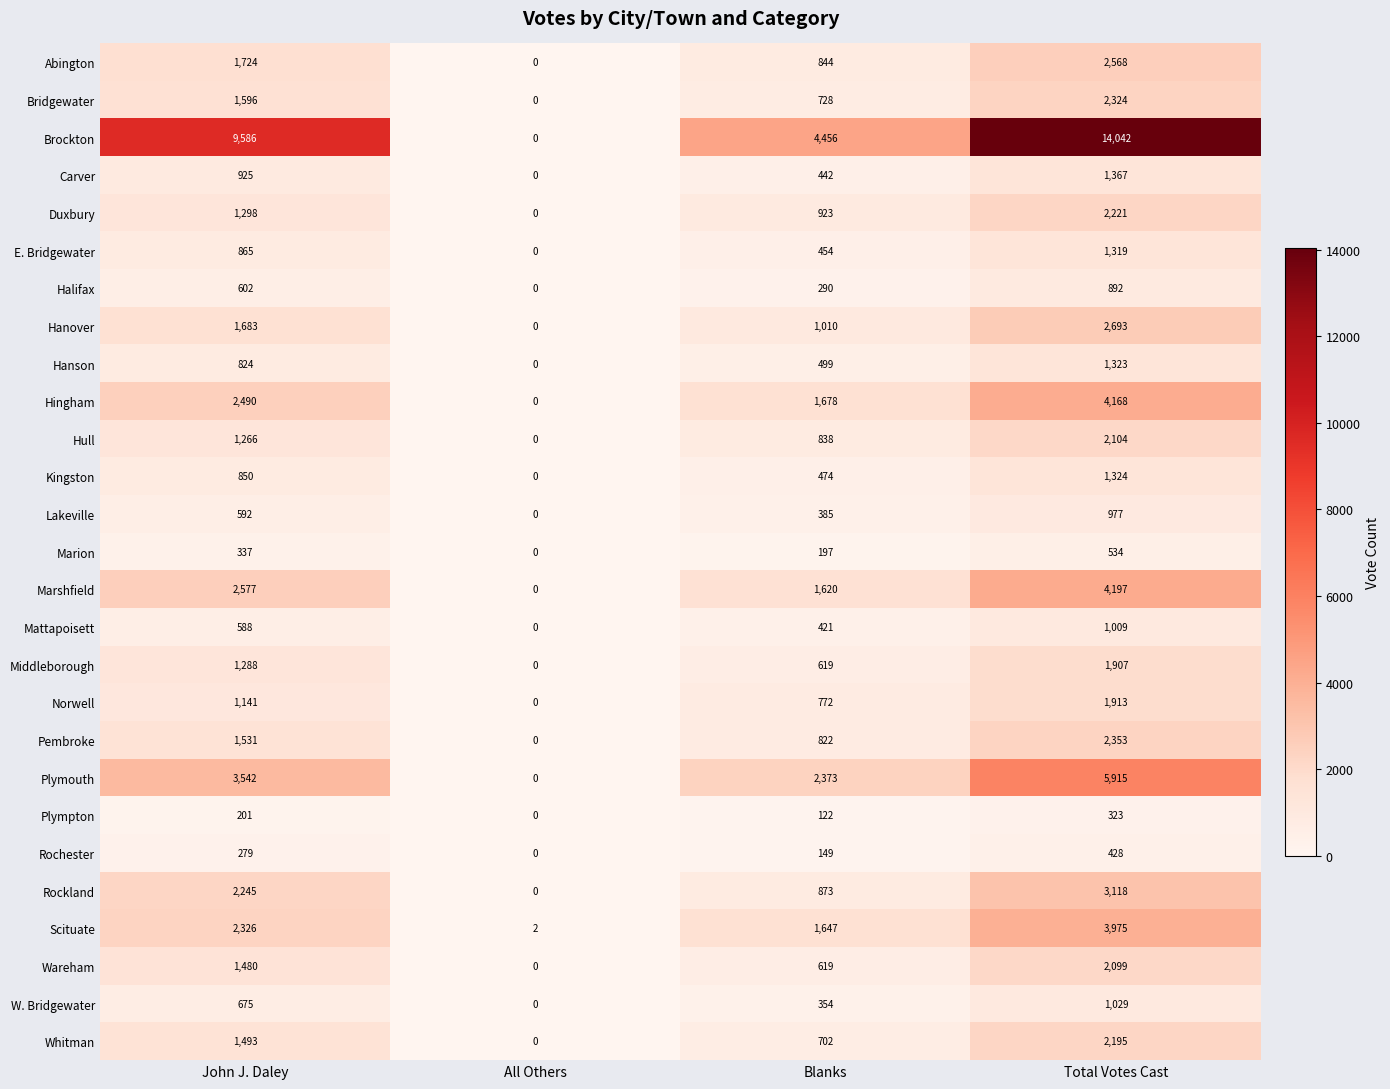

What is the difference between the maximum and minimum values in the Plymouth series?

5915